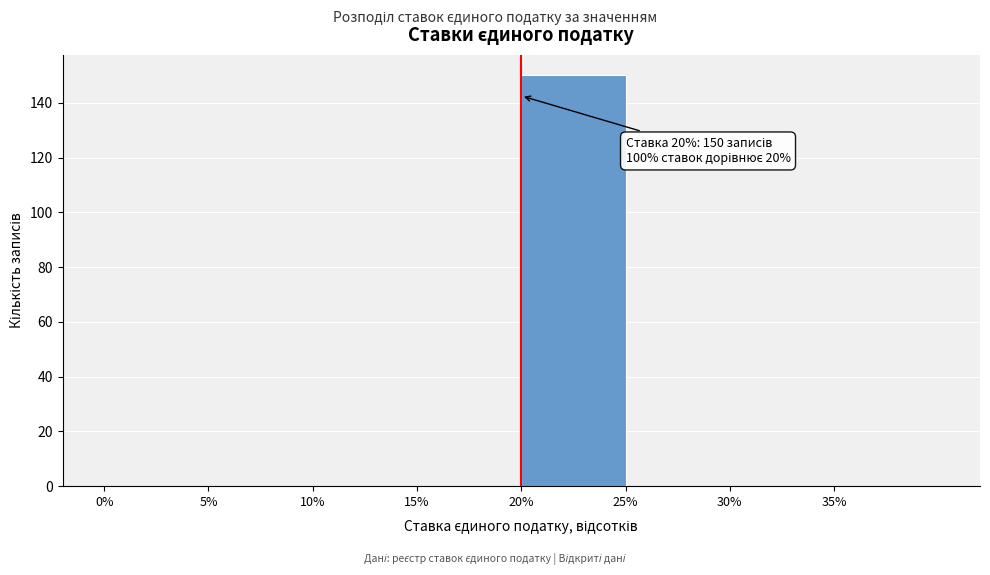

Over which range of the x-axis is the bar tallest?

20 to 25